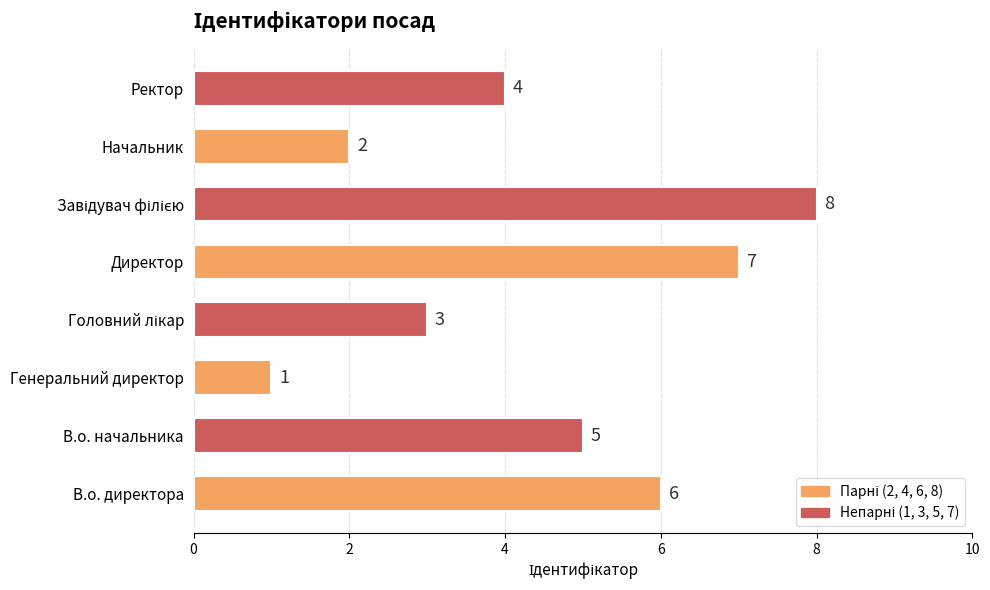

True or false: the data shows 2 at Начальник.

True